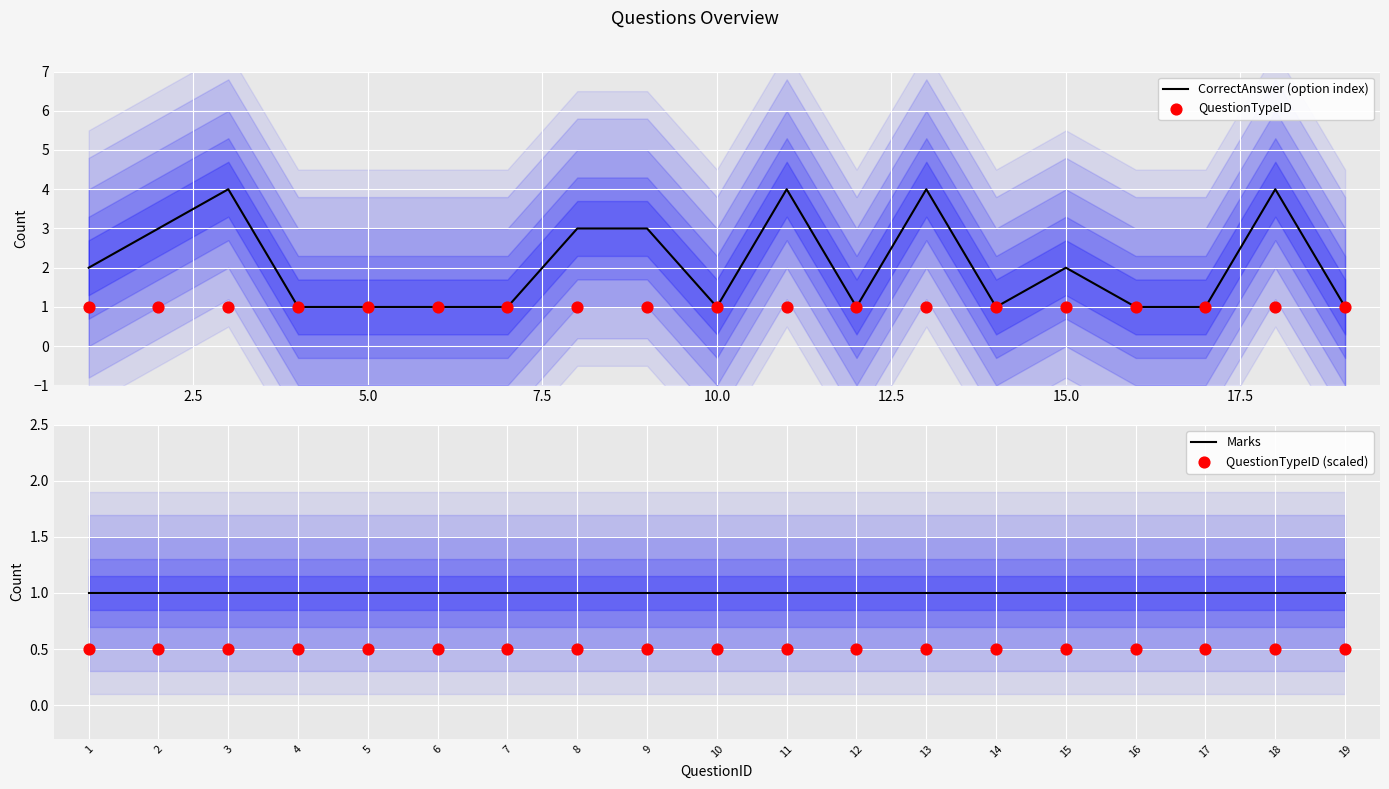

Which series contains the highest Y value?

CorrectAnswer (option index)